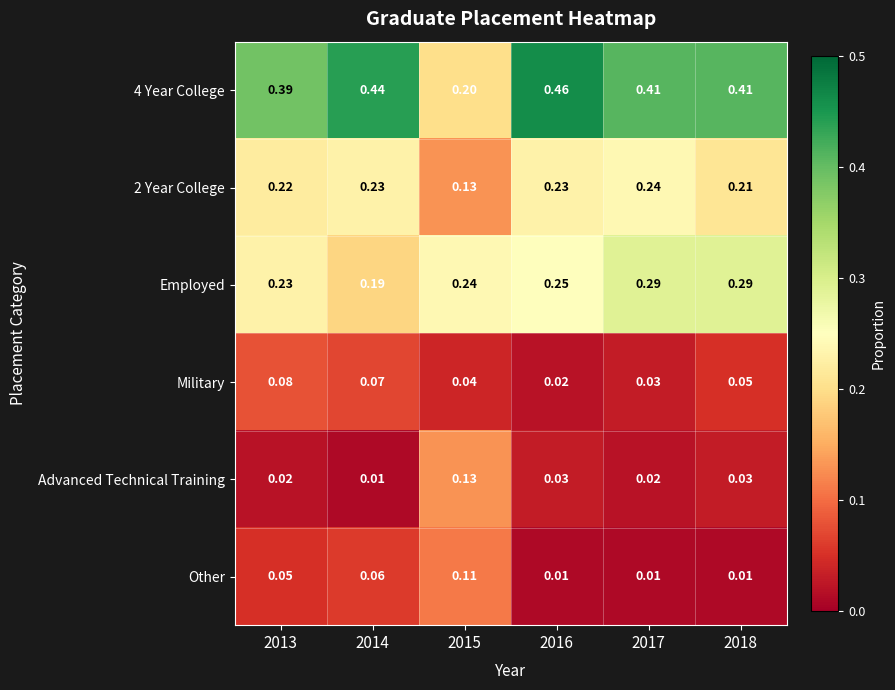

Which series changed the most between 2014 and 2016?

Employed